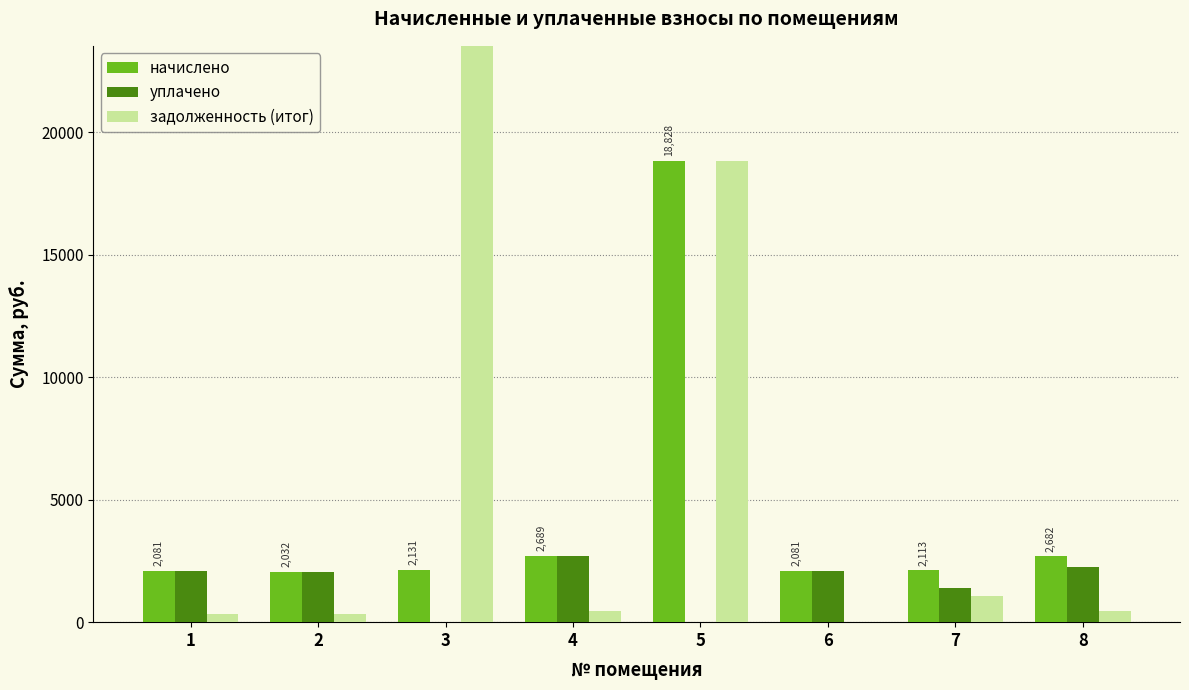

What is the difference between the highest and lowest values at 2?

1693.6